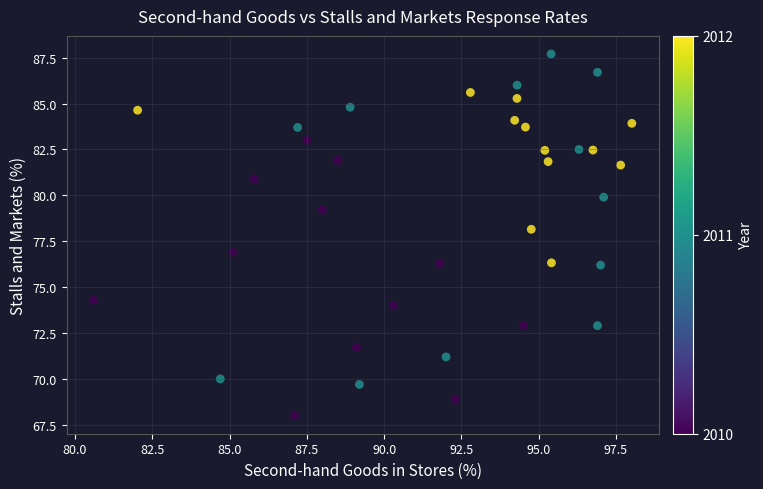

What is the range of X values (max minus min)?

17.4